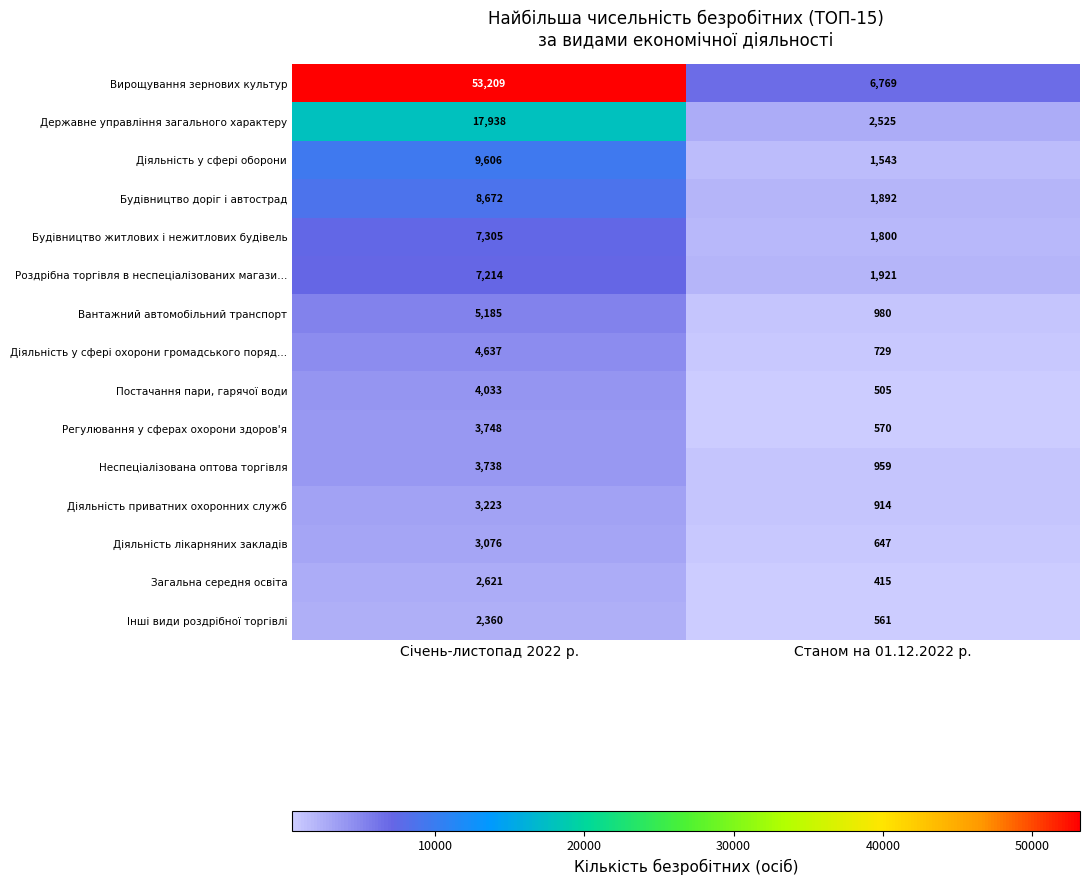

Reading right to left, transcribe all the data shown in this chart.

Вирощування зернових культур: 6769	53209
Державне управління загального характеру: 2525	17938
Діяльність у сфері оборони: 1543	9606
Будівництво доріг і автострад: 1892	8672
Будівництво житлових і нежитлових будівель: 1800	7305
Роздрібна торгівля в неспеціалізованих магази…: 1921	7214
Вантажний автомобільний транспорт: 980	5185
Діяльність у сфері охорони громадського поряд…: 729	4637
Постачання пари, гарячої води: 505	4033
Регулювання у сферах охорони здоров'я: 570	3748
Неспеціалізована оптова торгівля: 959	3738
Діяльність приватних охоронних служб: 914	3223
Діяльність лікарняних закладів: 647	3076
Загальна середня освіта: 415	2621
Інші види роздрібної торгівлі: 561	2360